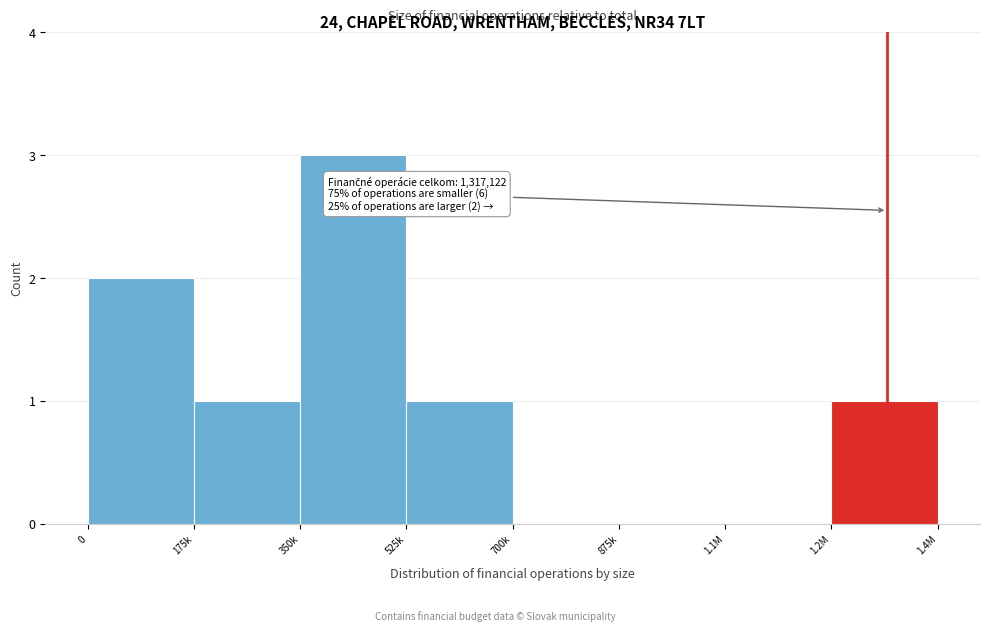

Reading left to right, transcribe all the data shown in this chart.

0=2	175k=1	350k=3	525k=1	700k=0	875k=0	1.1M=0	1.2M=1